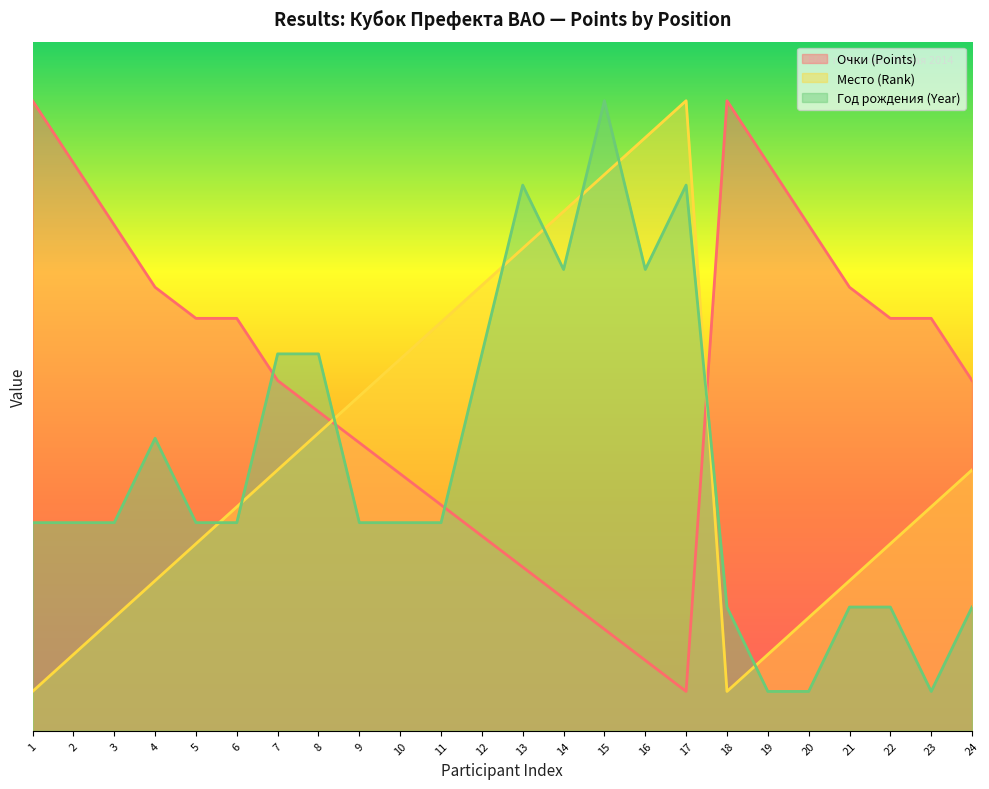

How many interior local valleys does the Место (Rank) series have?

1